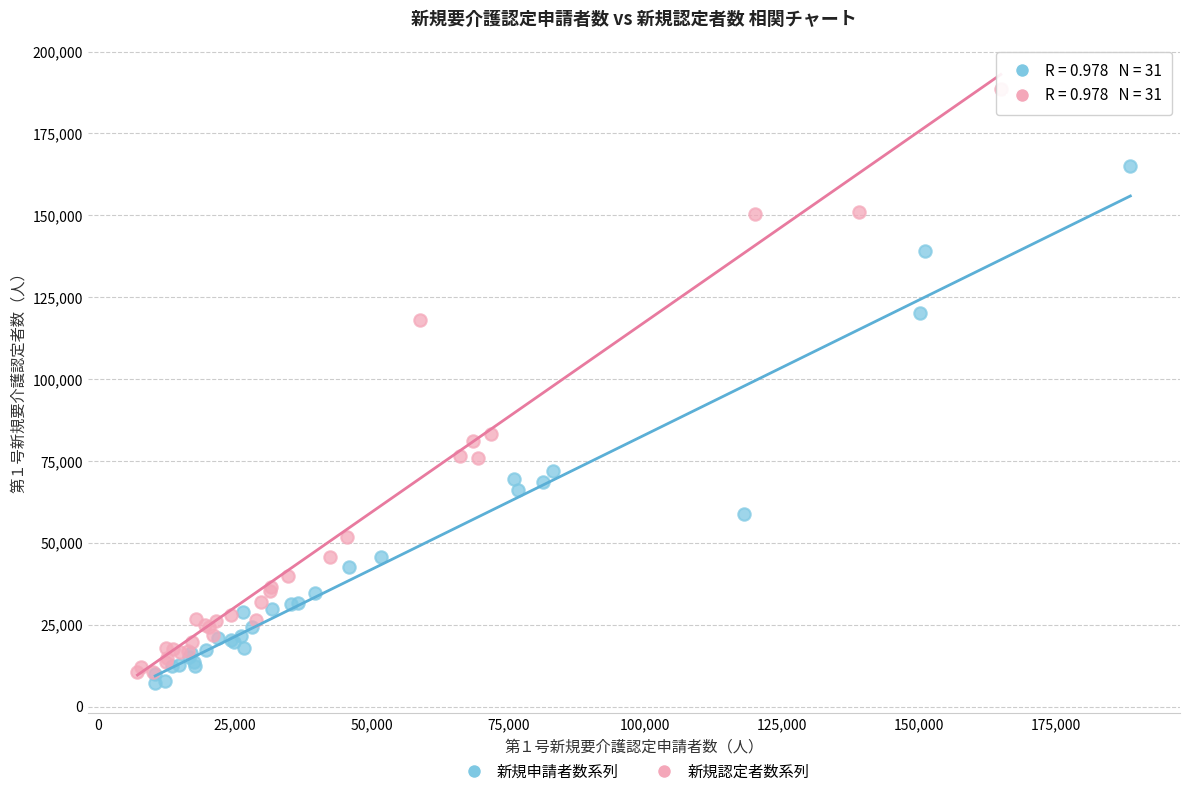

Which series reaches the maximum Y coordinate?

新規認定者数系列